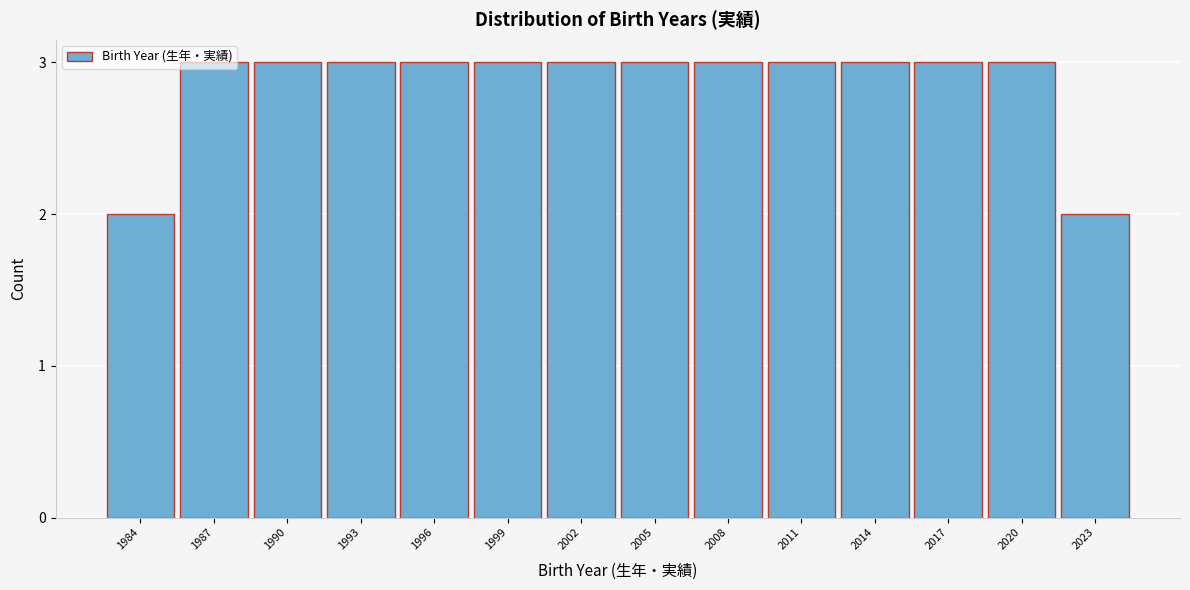

What is the value of the 13th bar from the left?

3